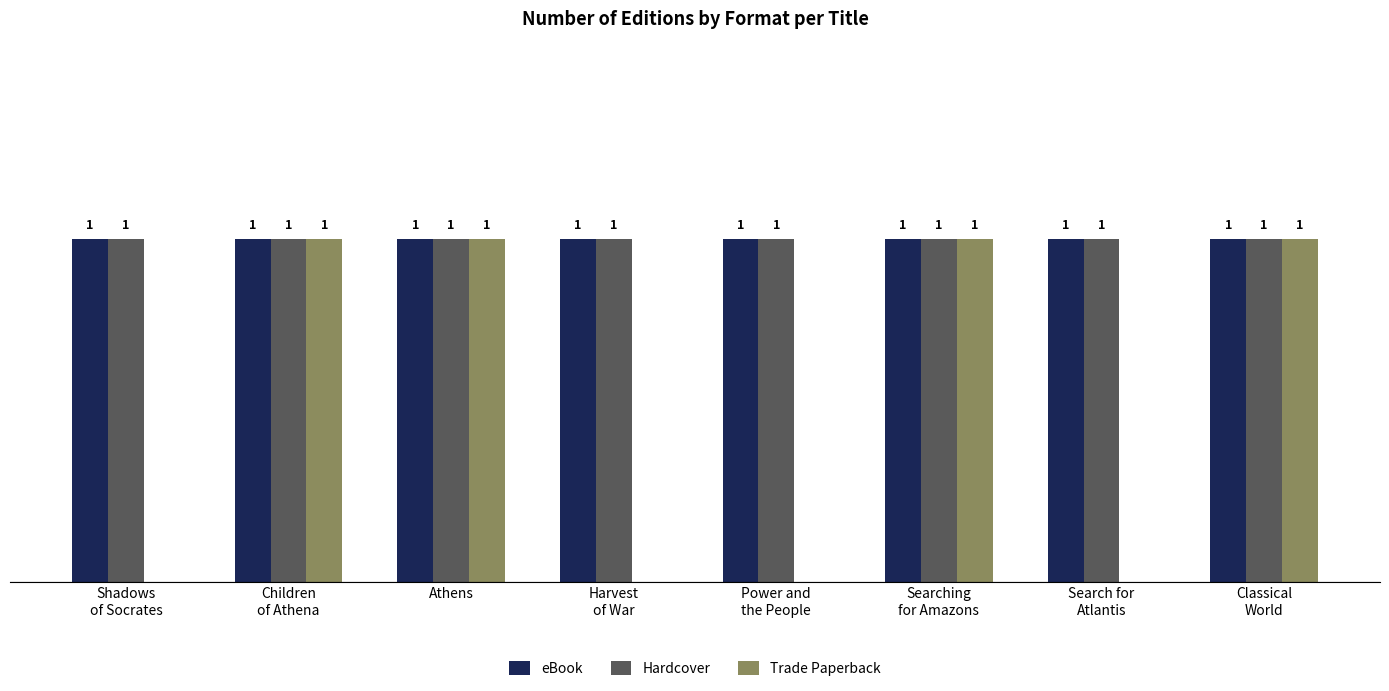

What is the greatest value displayed?

1